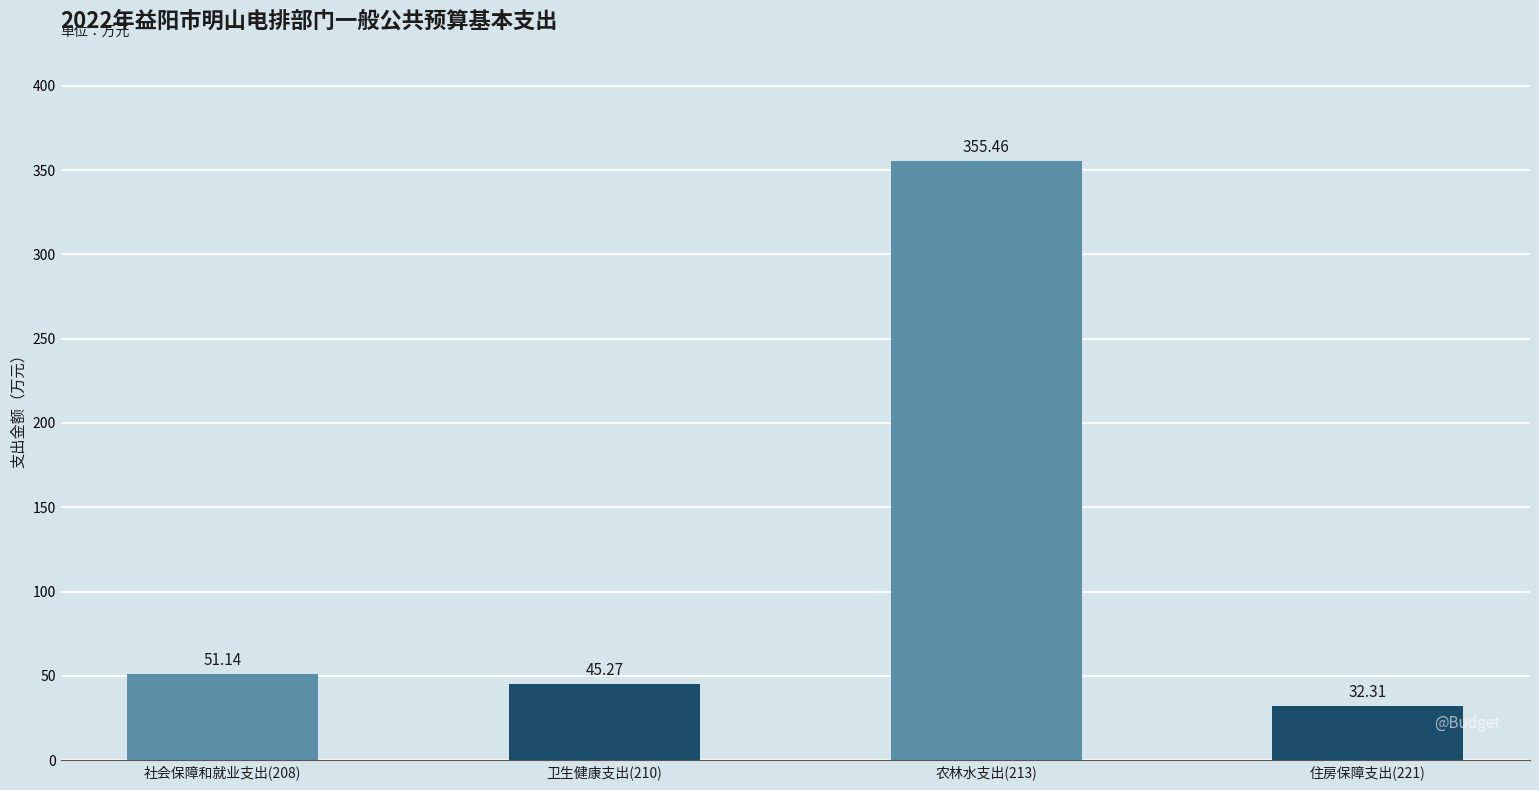

Read the value at 卫生健康支出(210).

45.3